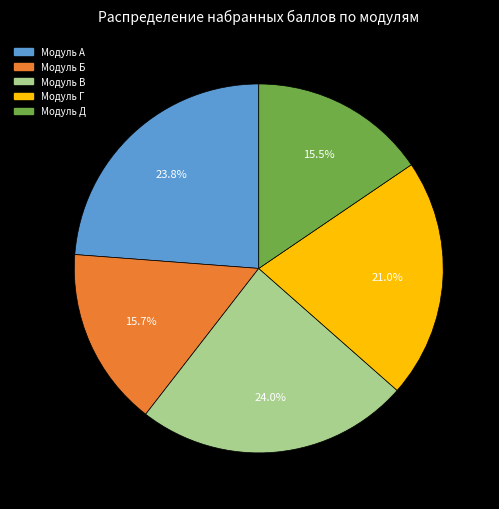

True or false: Модуль Г accounts for 21% of the total.

True